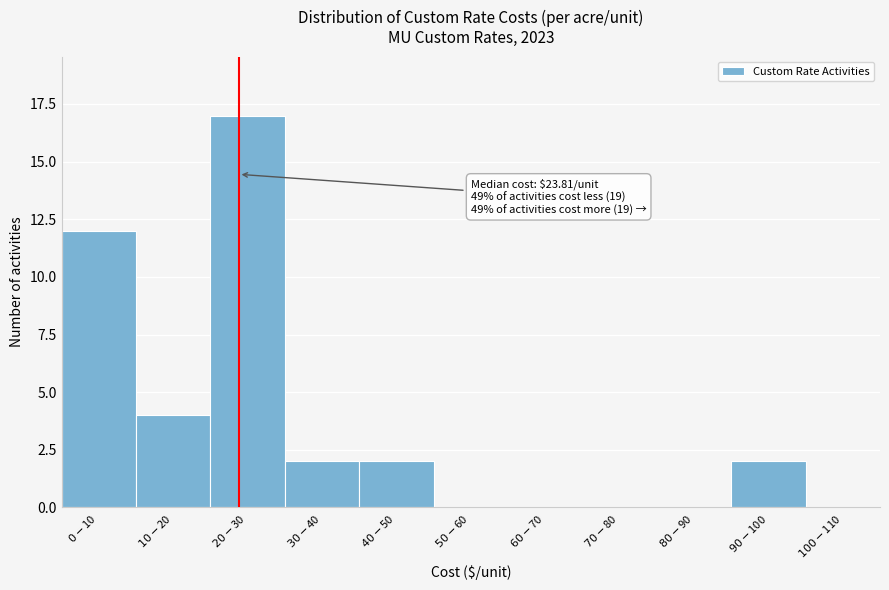

What is the maximum value shown in the chart?

17